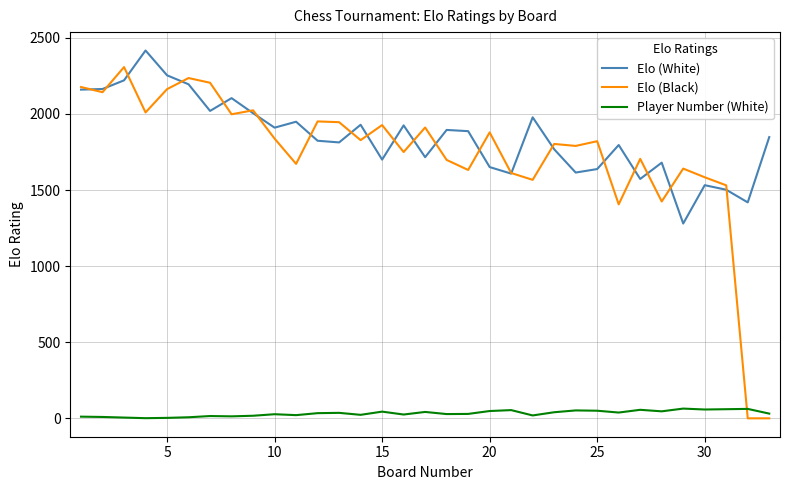

Which series has the largest total across all categories?

Elo (White)